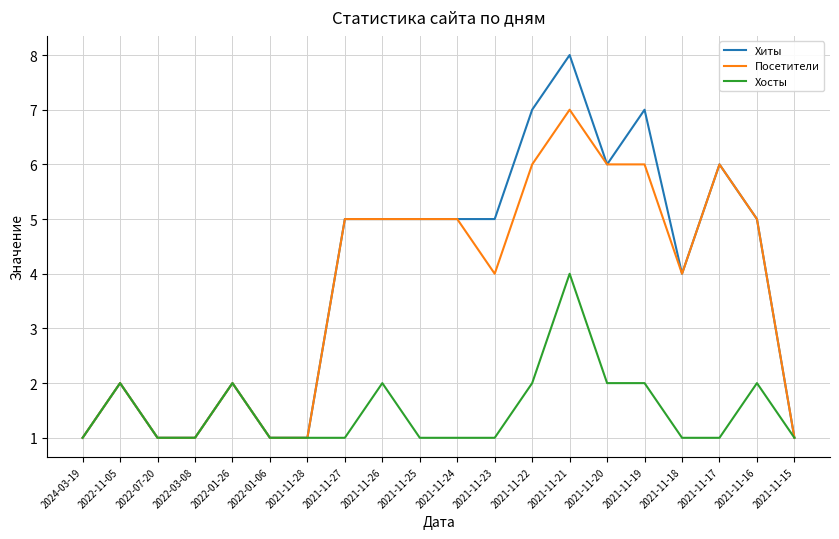

The value of Хиты at 2021-11-23 is 9. True or false?

False